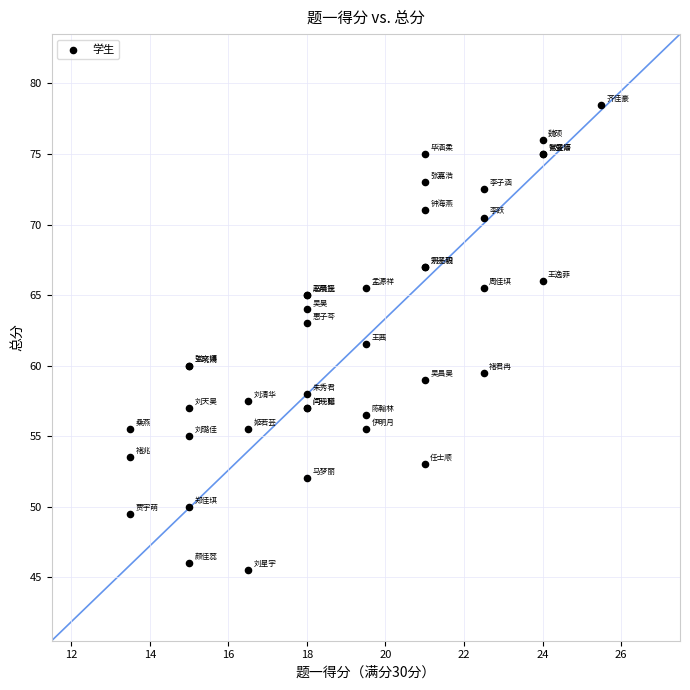

What Y value in the scatter plot is closest to 62?

61.5